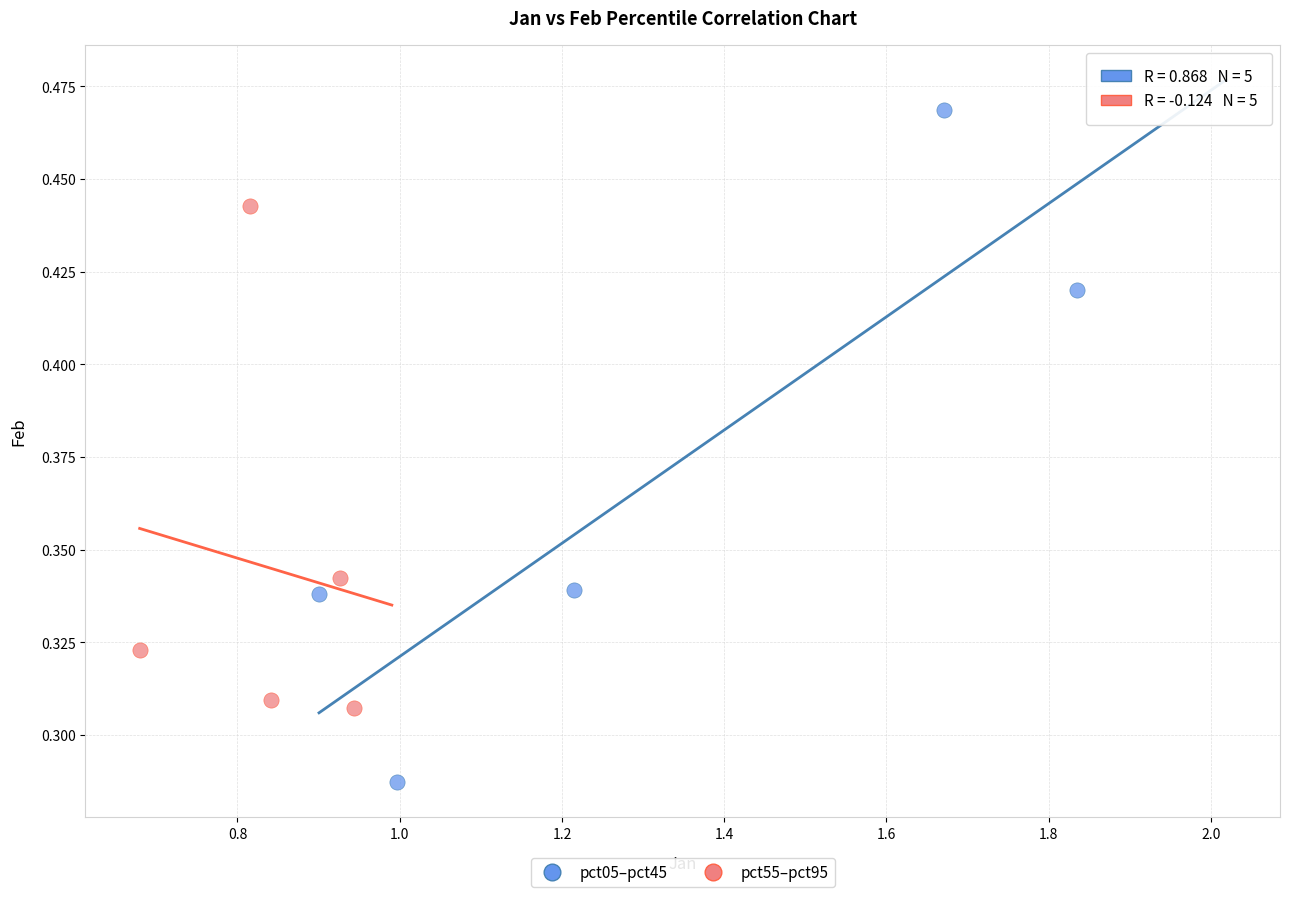

Which series contains the highest Y value?

pct05–pct45